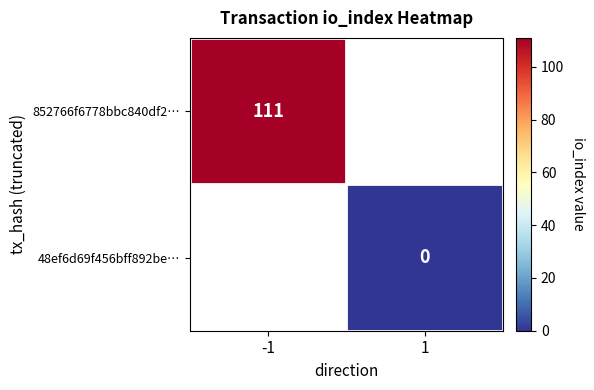

Is it true that 852766f6778bbc840df2… equals 63 at -1?

False